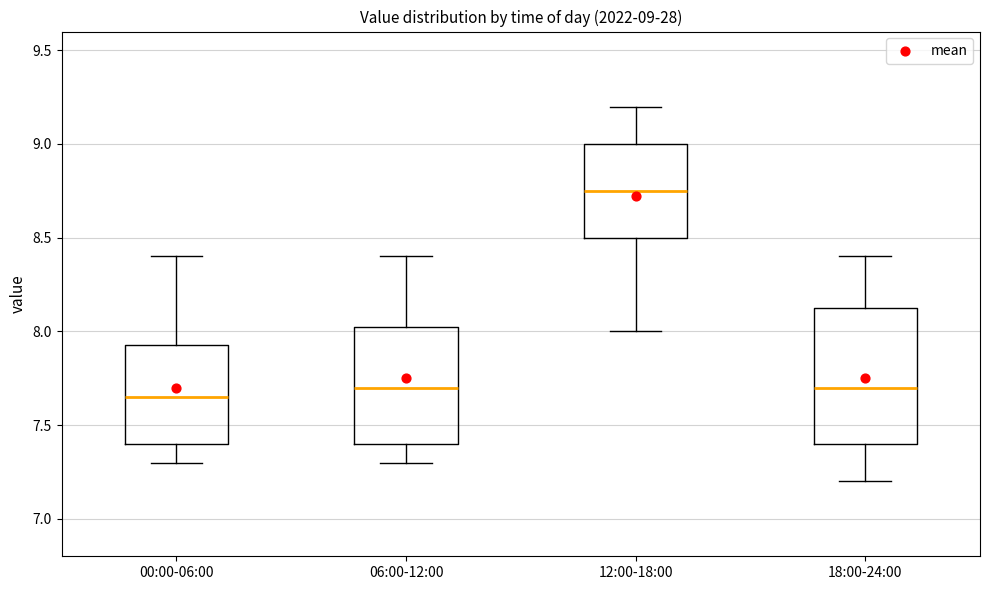

Which box has the highest median line?

12:00-18:00